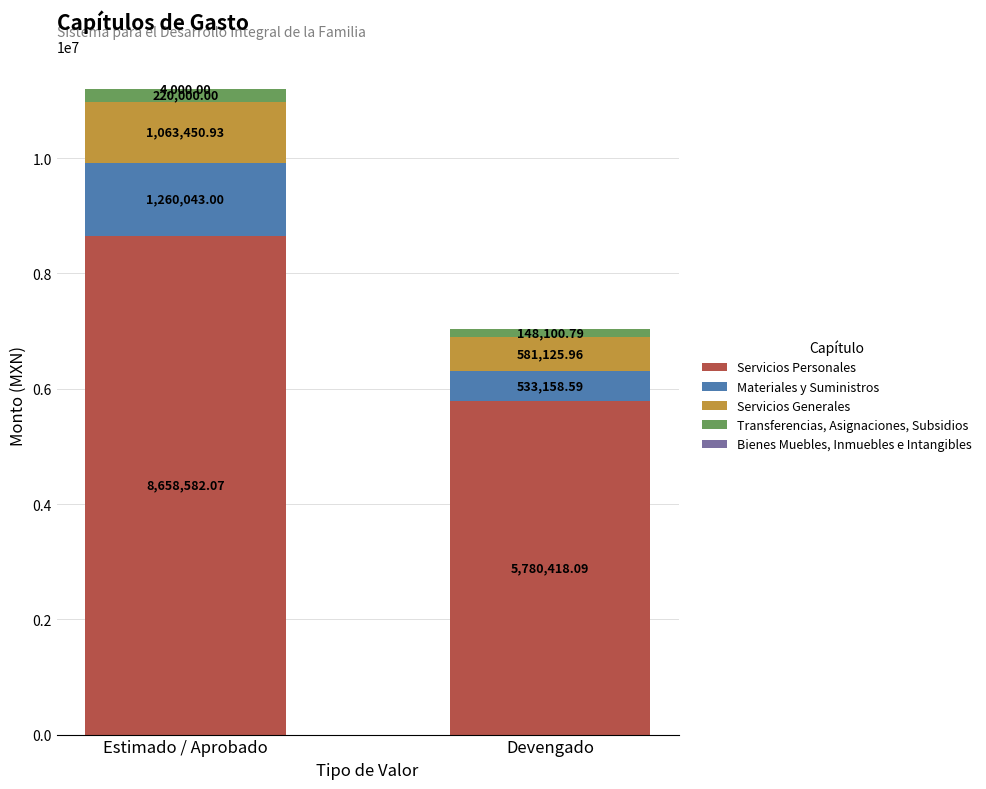

At which label is Servicios Personales closest to 7219500?

Devengado